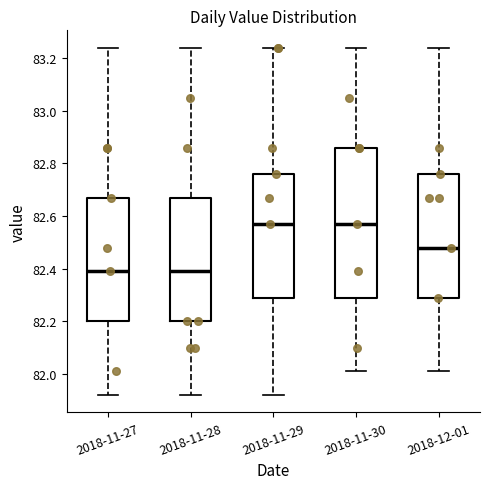

Reading left to right, transcribe this box plot: for each box, give where its median line is, the range the box spans, and where its two whiskers end, as read against the y-axis. The values are not printed on the chart, so give them approximately, as read against the axis.

2018-11-27: median 82.40, box 82.20 to 82.68, whiskers 81.92 to 83.24
2018-11-28: median 82.40, box 82.20 to 82.68, whiskers 81.92 to 83.24
2018-11-29: median 82.58, box 82.30 to 82.76, whiskers 81.92 to 83.24
2018-11-30: median 82.58, box 82.30 to 82.86, whiskers 82.02 to 83.24
2018-12-01: median 82.48, box 82.30 to 82.76, whiskers 82.02 to 83.24